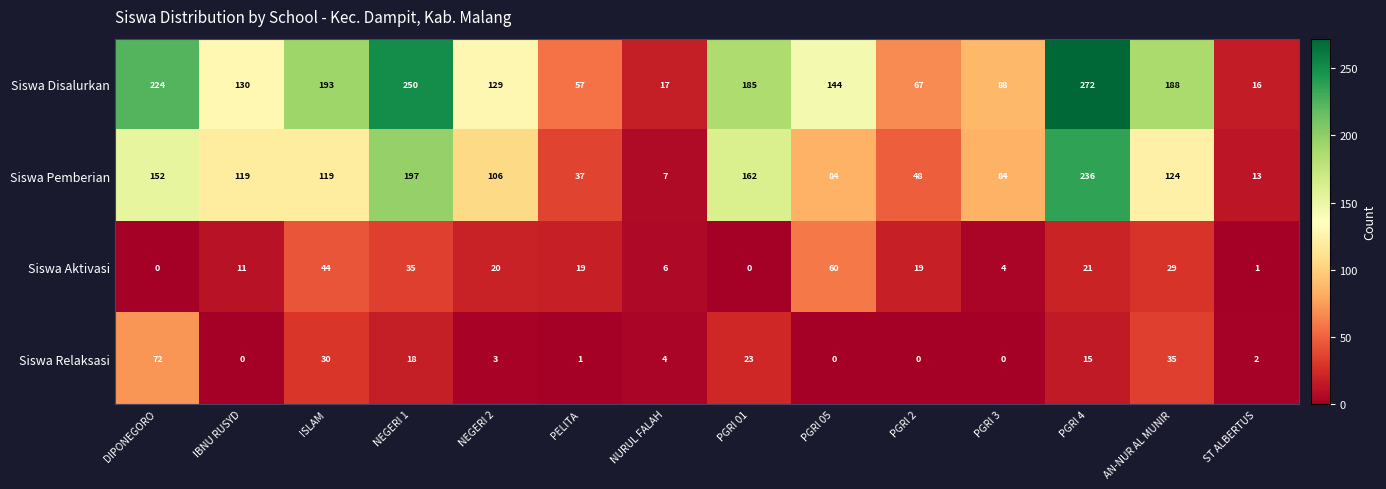

The Siswa Pemberian series shows 119 at IBNU RUSYD. True or false?

True